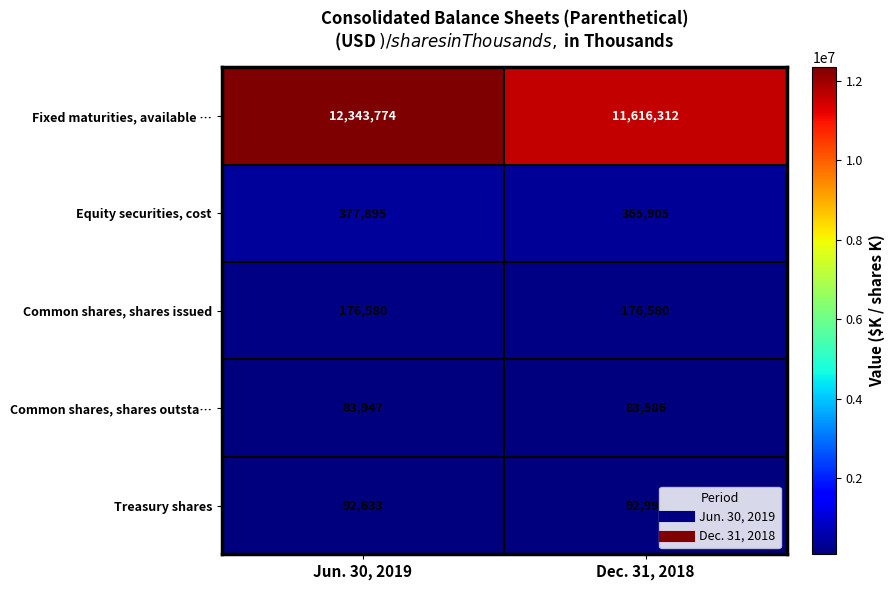

What is the total value across all series at Dec. 31, 2018?

12335377